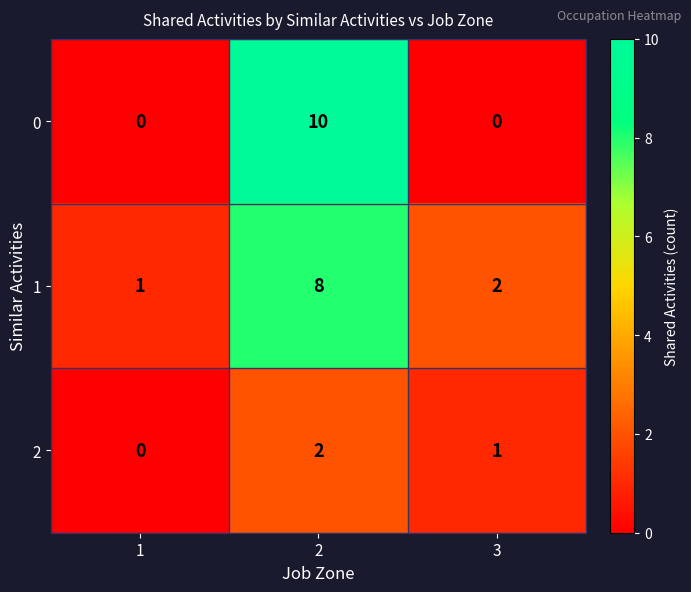

Is it true that 0 equals 0 at 1?

True